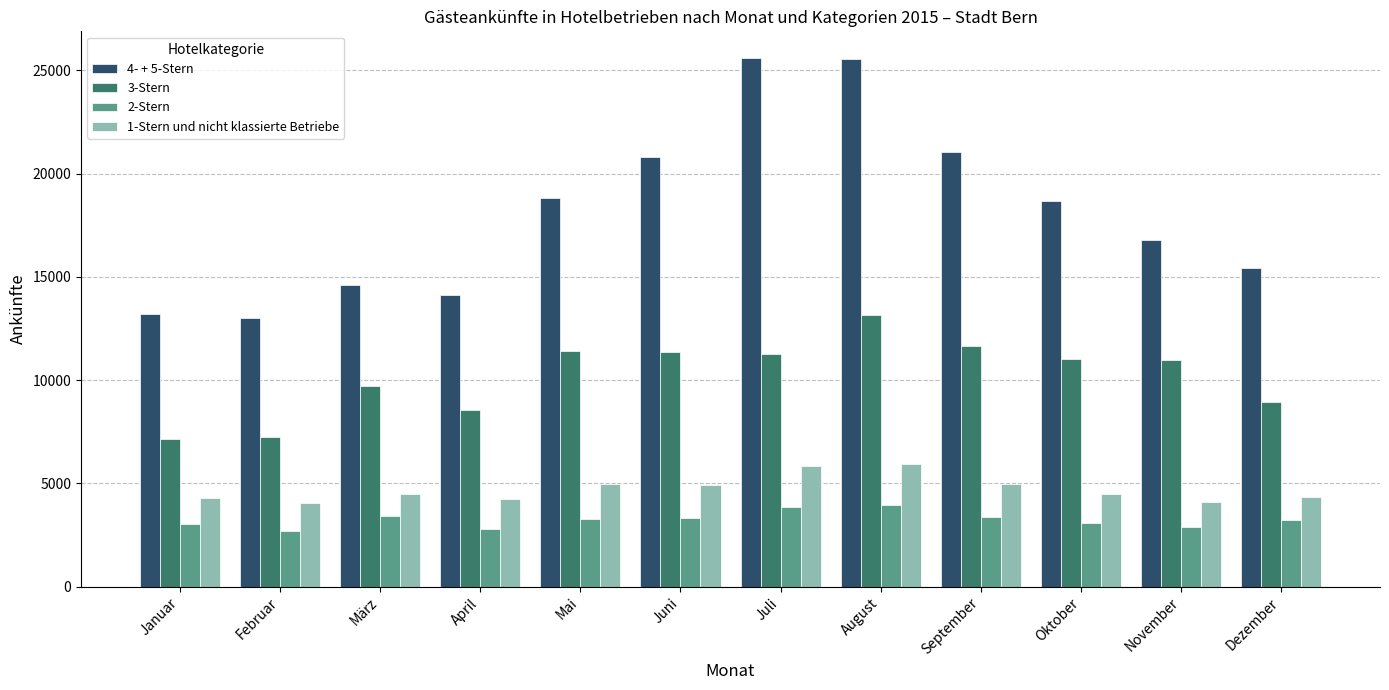

What position from the left is Oktober?

10